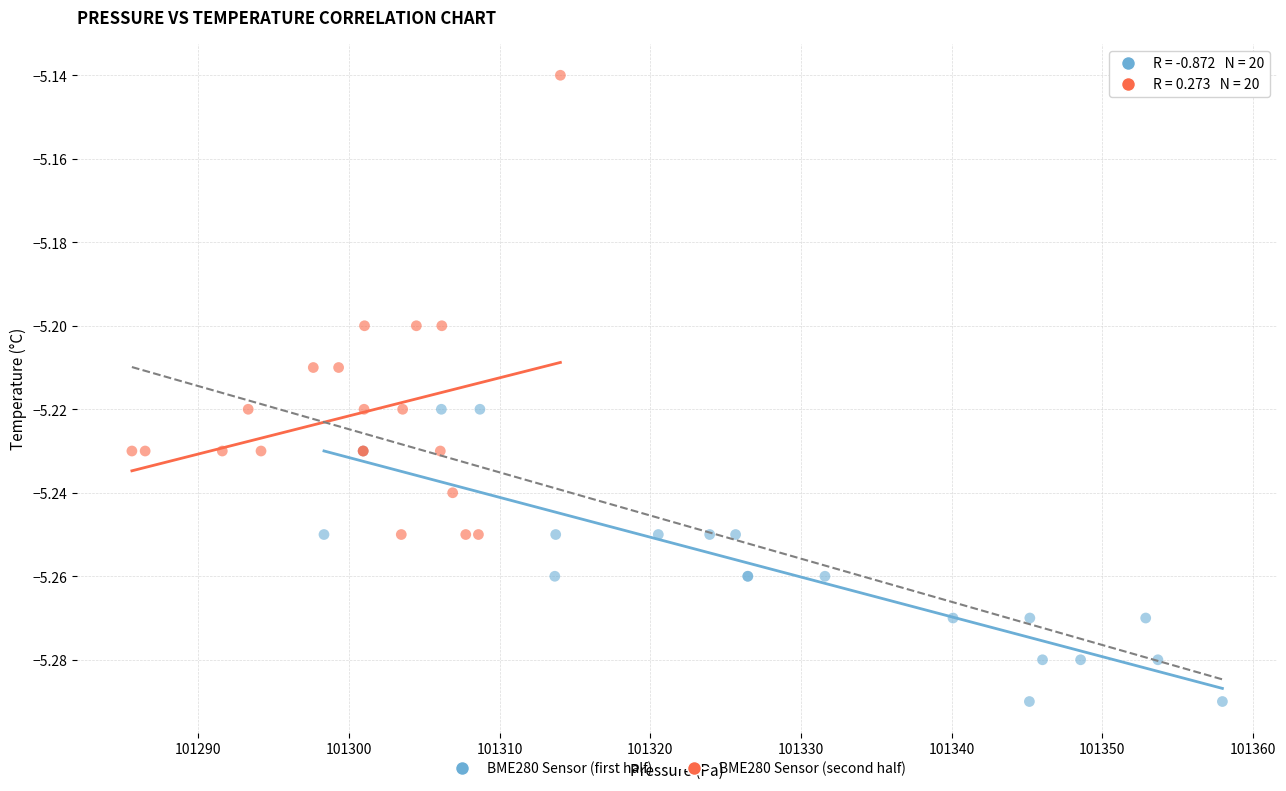

Which series contains the lowest Y value?

BME280 Sensor (first half)